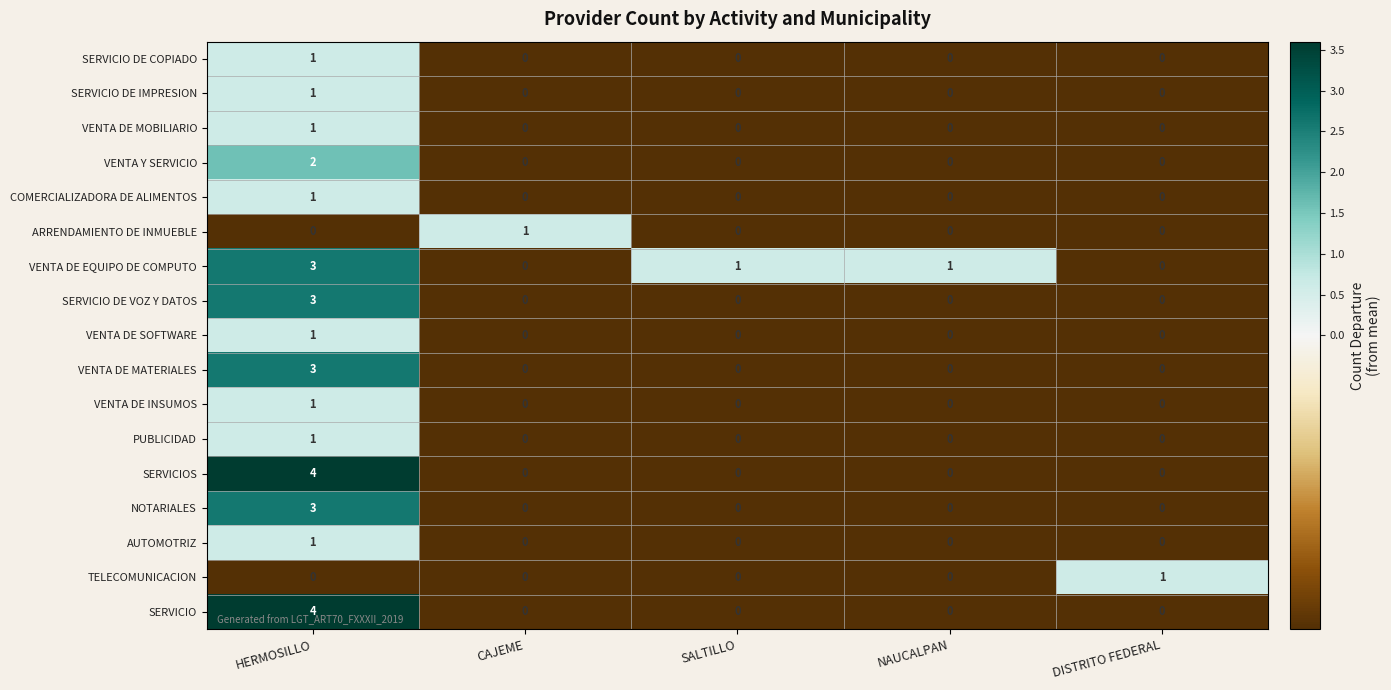

What is the approximate value of VENTA DE MATERIALES at HERMOSILLO?

3